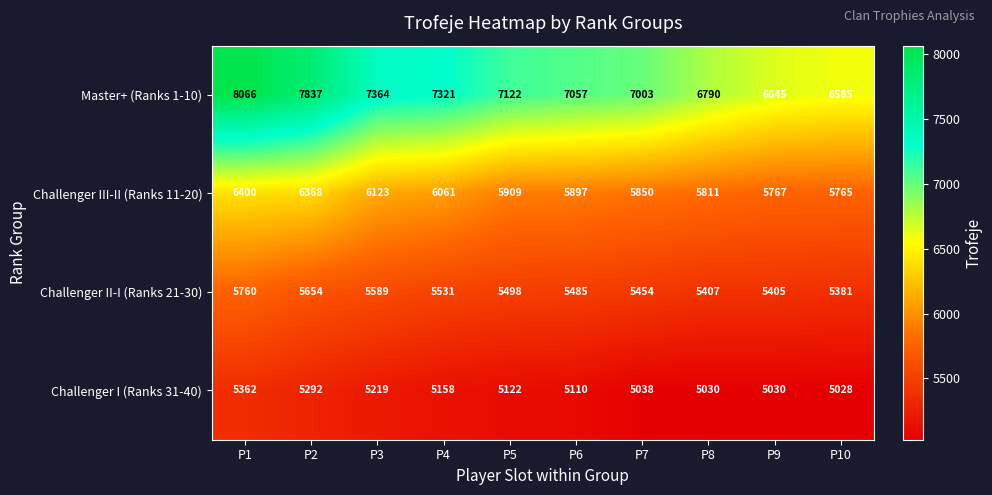

At P7, list the series in order from largest to smallest.

Master+ (Ranks 1-10), Challenger III-II (Ranks 11-20), Challenger II-I (Ranks 21-30), Challenger I (Ranks 31-40)